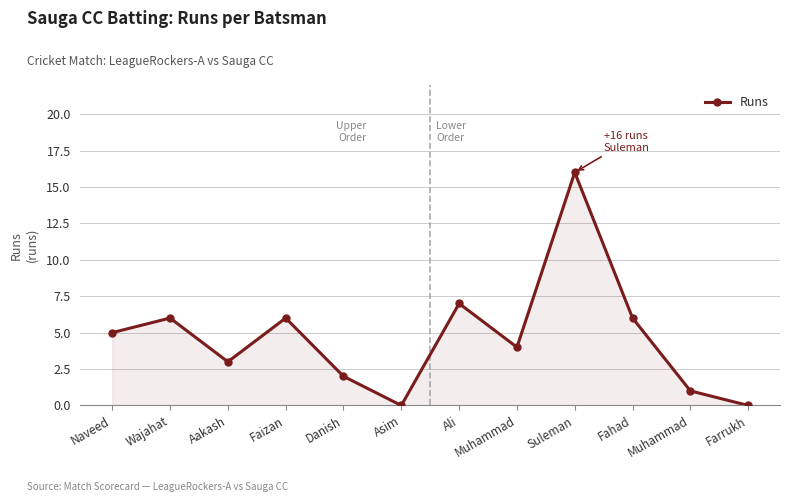

How many lines are shown in the chart?

1